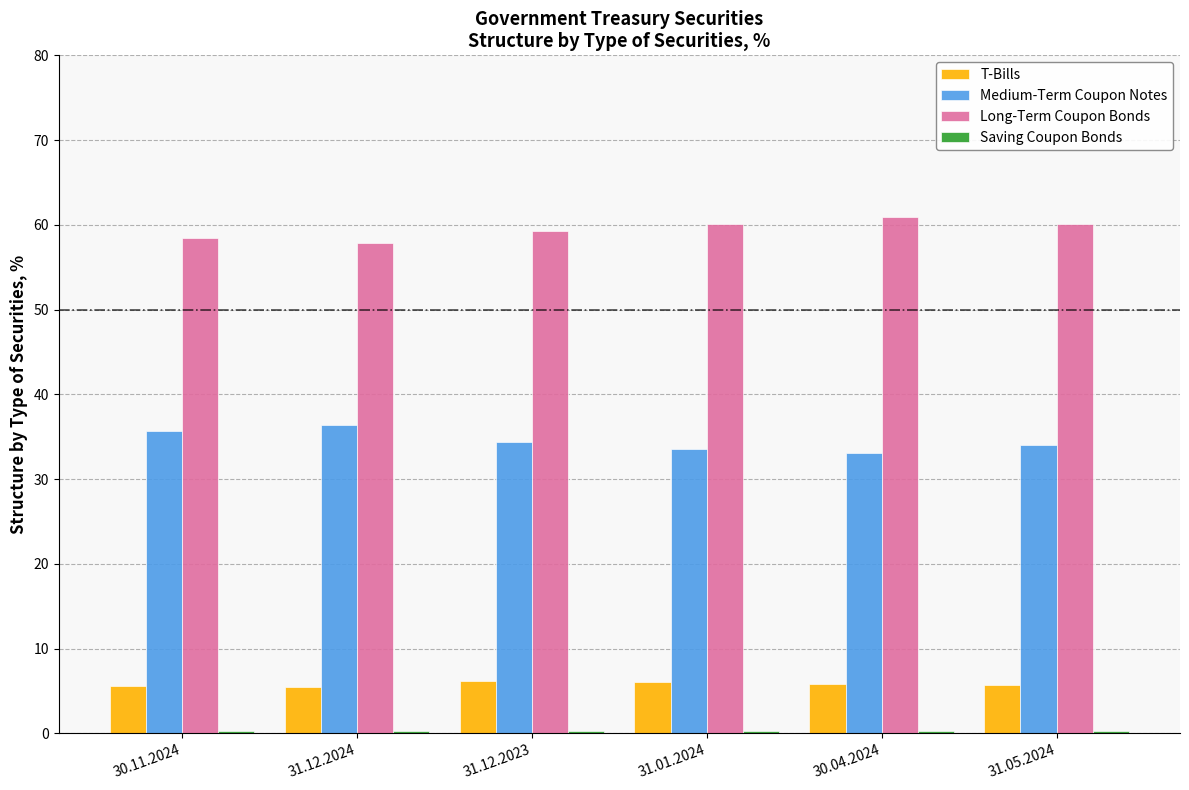

What is the sum of all T-Bills values?

34.7